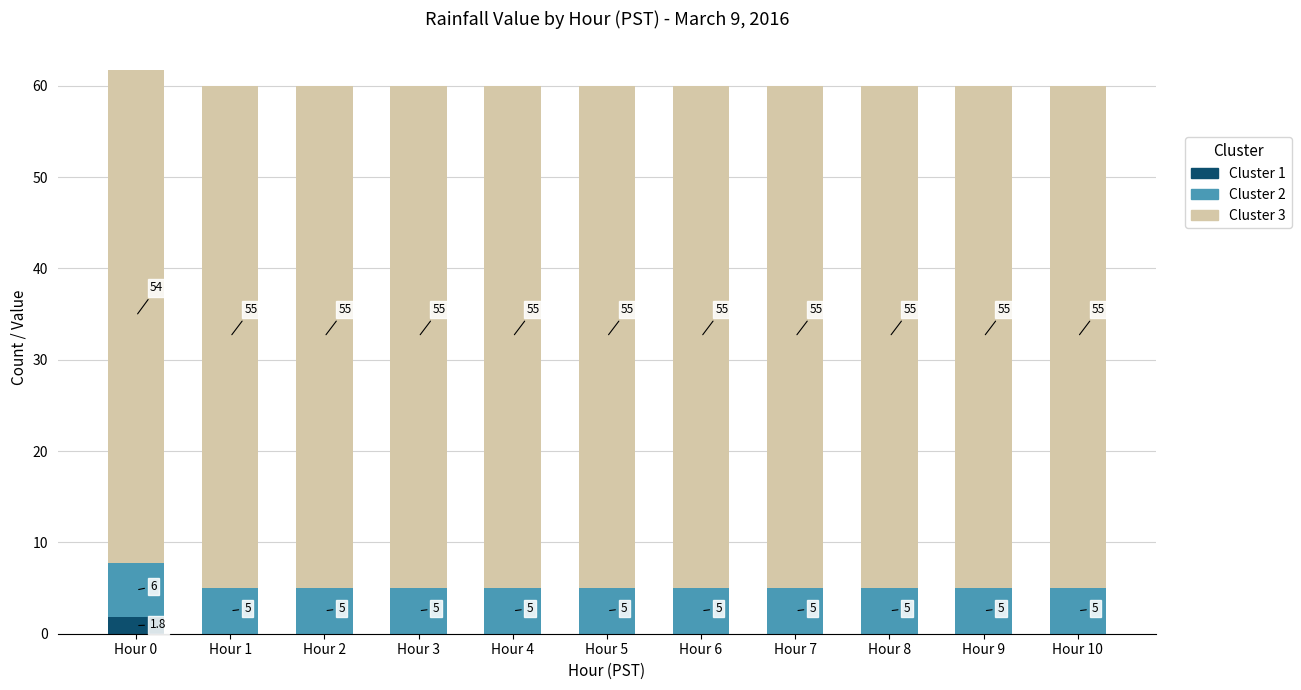

Reading left to right, transcribe the values for Cluster 1.

Hour 0=1.8	Hour 1=0.0	Hour 2=0.0	Hour 3=0.0	Hour 4=0.0	Hour 5=0.0	Hour 6=0.0	Hour 7=0.0	Hour 8=0.0	Hour 9=0.0	Hour 10=0.0